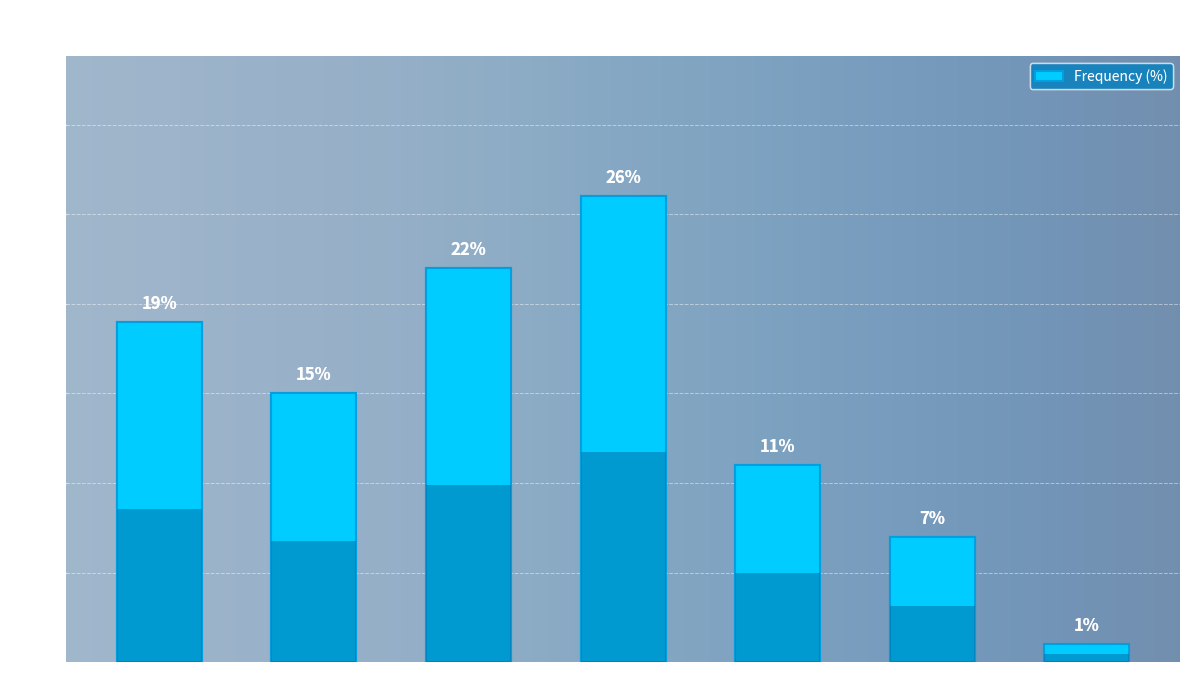

Between არ ვიცი and არ მიესადაგება, which is larger?

არ მიესადაგება